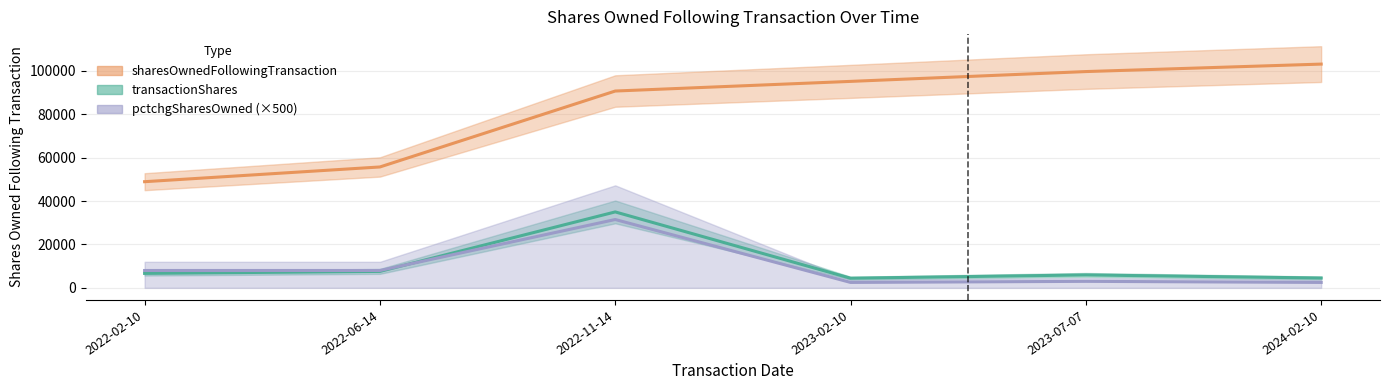

What is the highest value of the transactionShares series?

35000